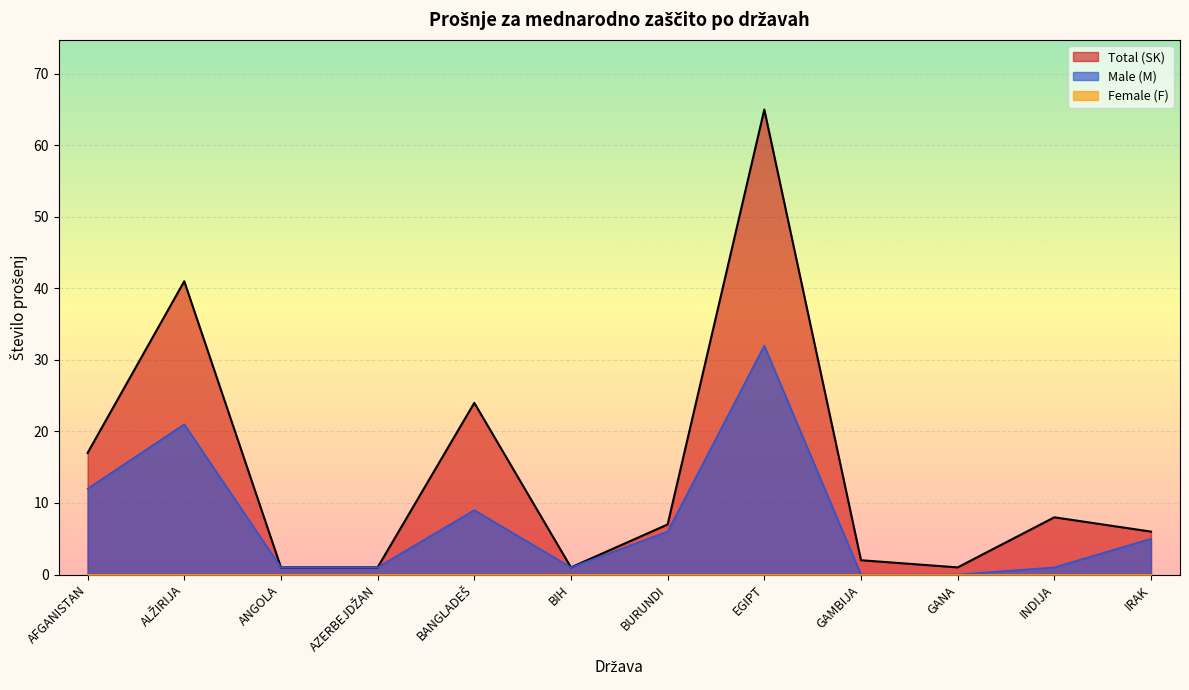

The value of Male (M) at IRAK is 8. True or false?

False